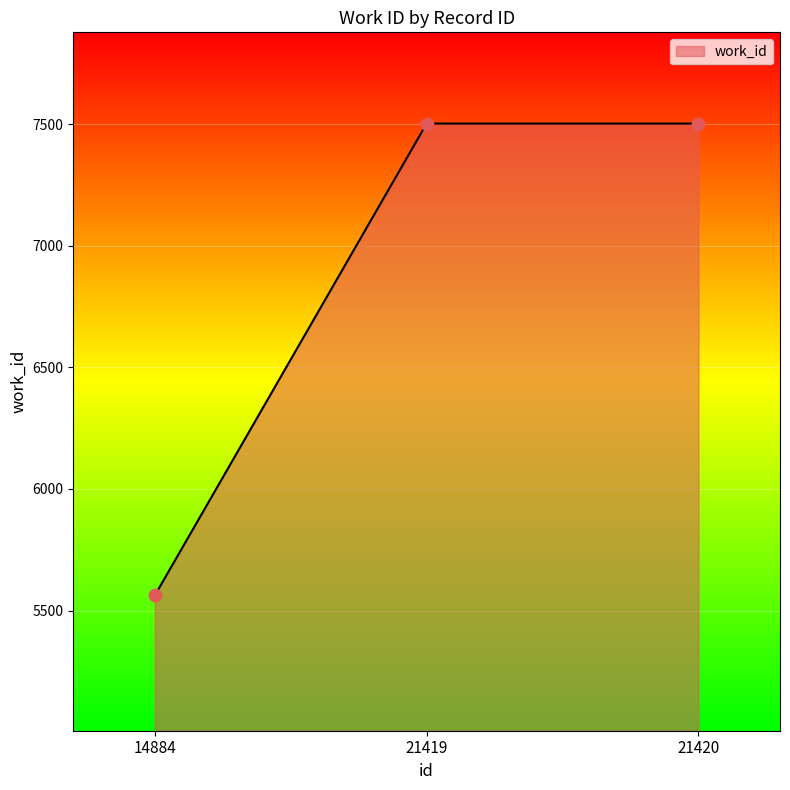

What is the change in value from 14884 to 21419?

+1940